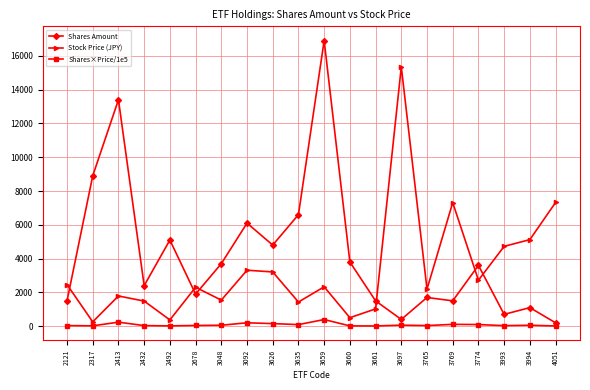

True or false: Shares×Price/1e5 and Shares Amount cross at least once.

False